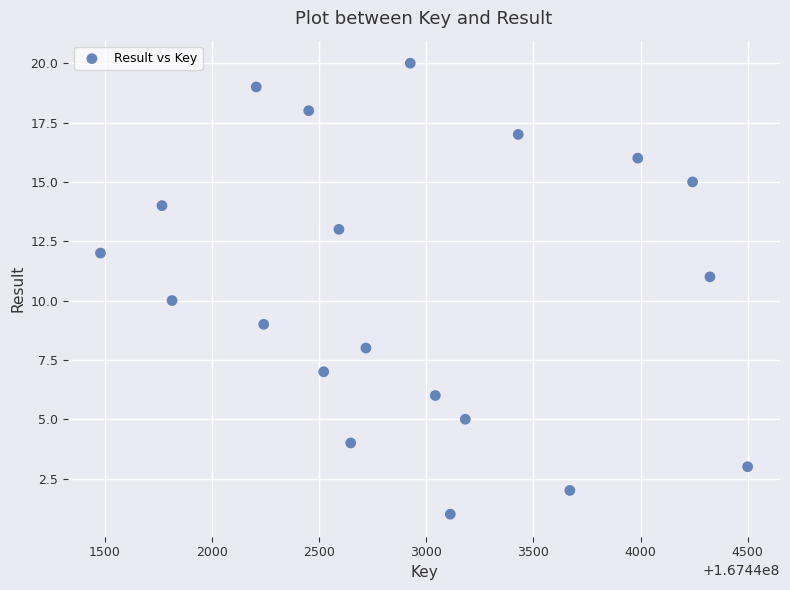

What is the range of Y values (max minus min)?

19